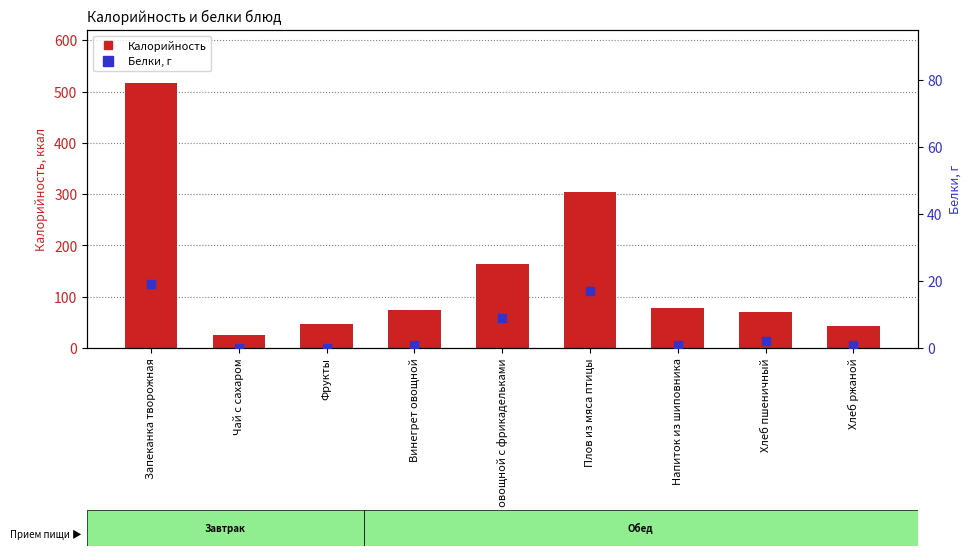

Which series contains the highest Y value?

Калорийность